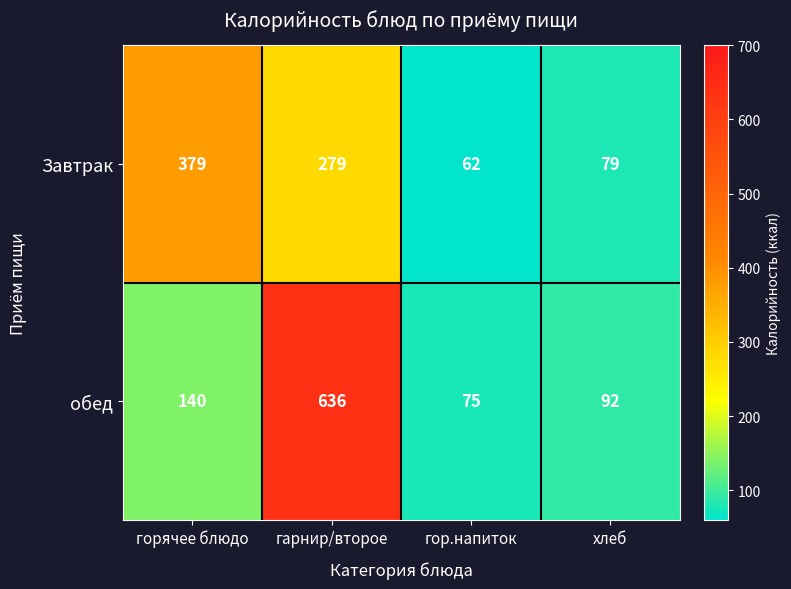

How many data points does each series have?

4